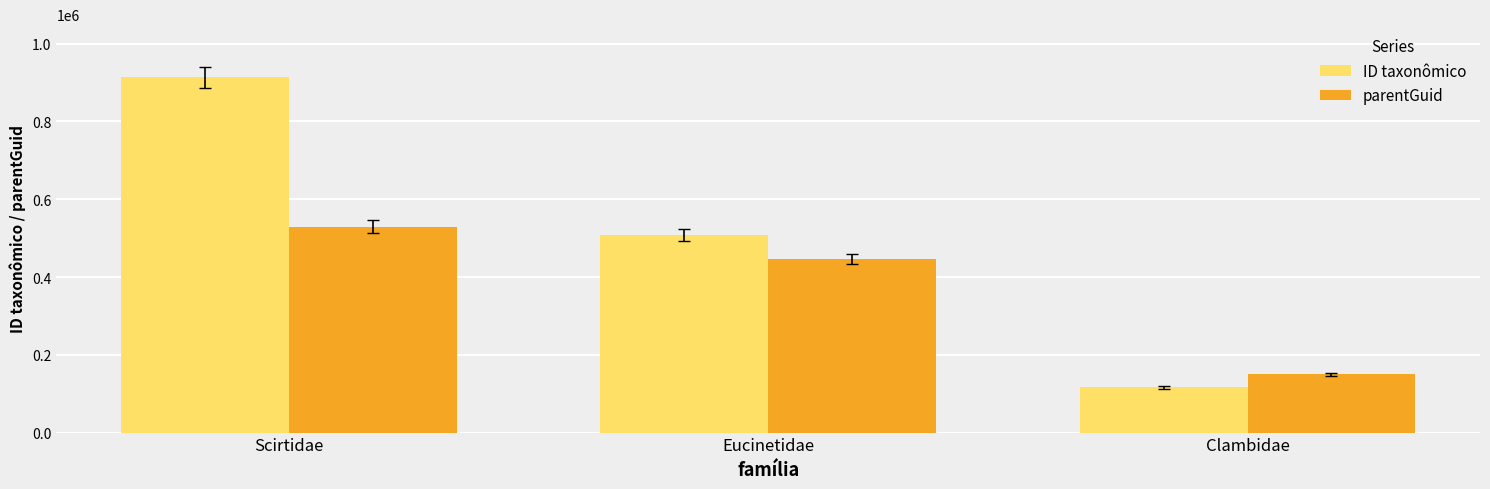

Where does the ID taxonômico series first go above 509086?

Scirtidae